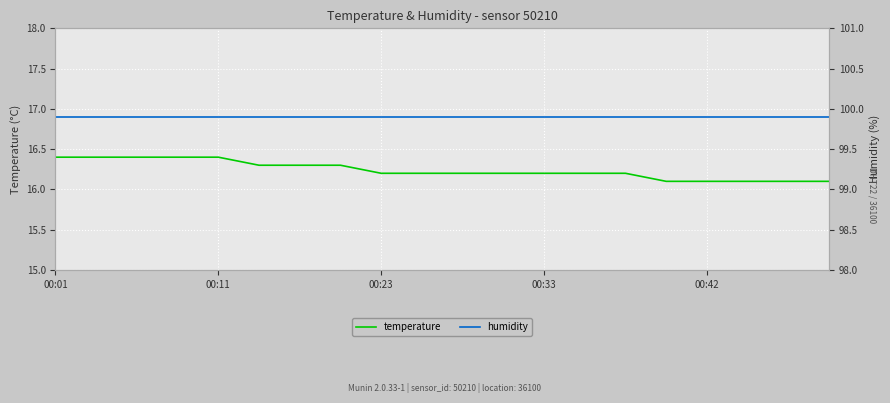

What is the sum of all humidity values?

1998.0